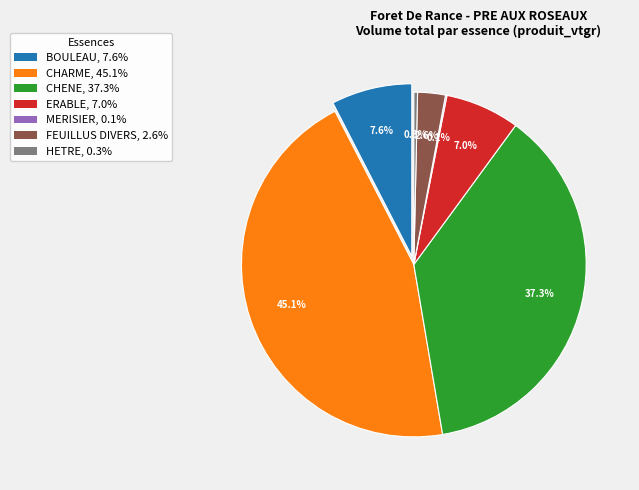

Does CHARME account for over 50% of the chart?

No